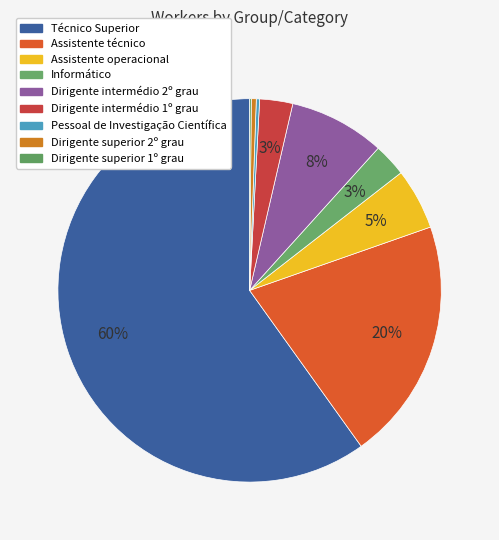

Which slice represents more than half of the pie?

Técnico Superior